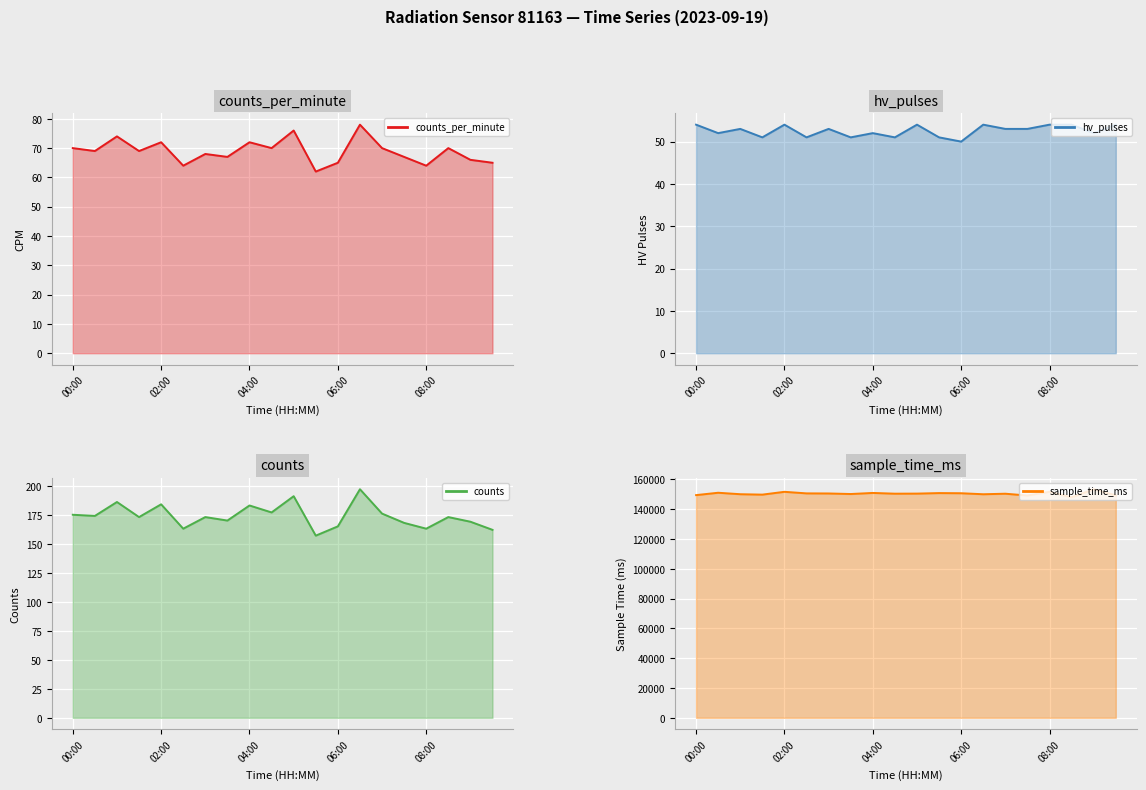

Which series has the largest total across all categories?

sample_time_ms